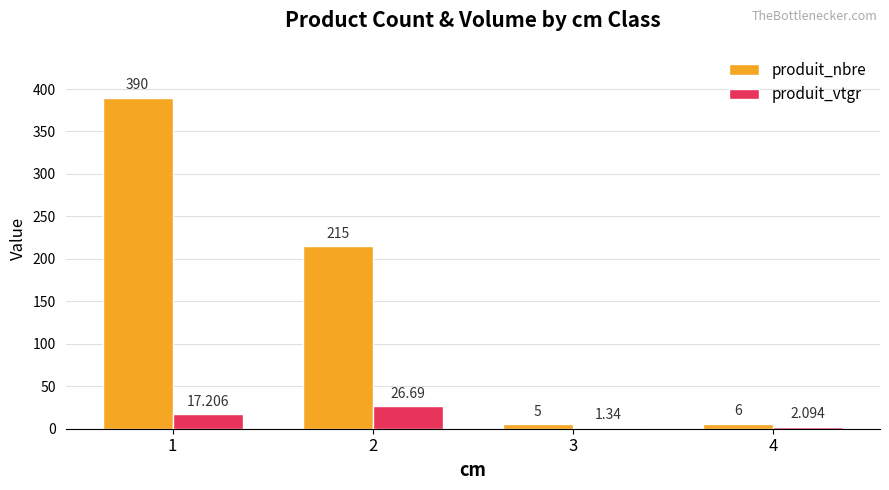

What are all the series names shown in the legend?

produit_nbre, produit_vtgr